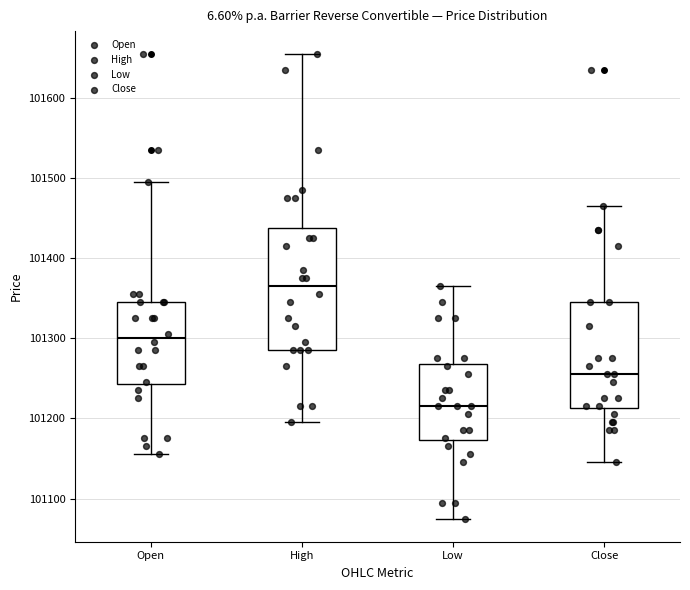

Reading left to right, transcribe this box plot: for each box, give where its median line is, the range the box spans, and where its two whiskers end, as read against the y-axis. The values are not printed on the chart, so give them approximately, as read against the axis.

Open: median 101300, box 101240 to 101350, whiskers 101160 to 101500
High: median 101370, box 101290 to 101440, whiskers 101200 to 101660
Low: median 101220, box 101170 to 101270, whiskers 101080 to 101370
Close: median 101260, box 101210 to 101350, whiskers 101150 to 101470